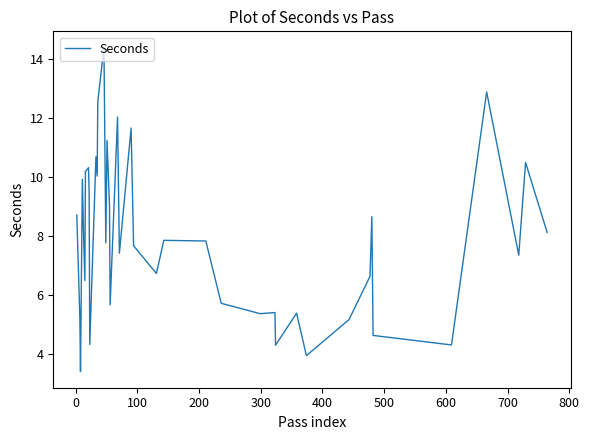

What is the smallest value displayed?

3.4